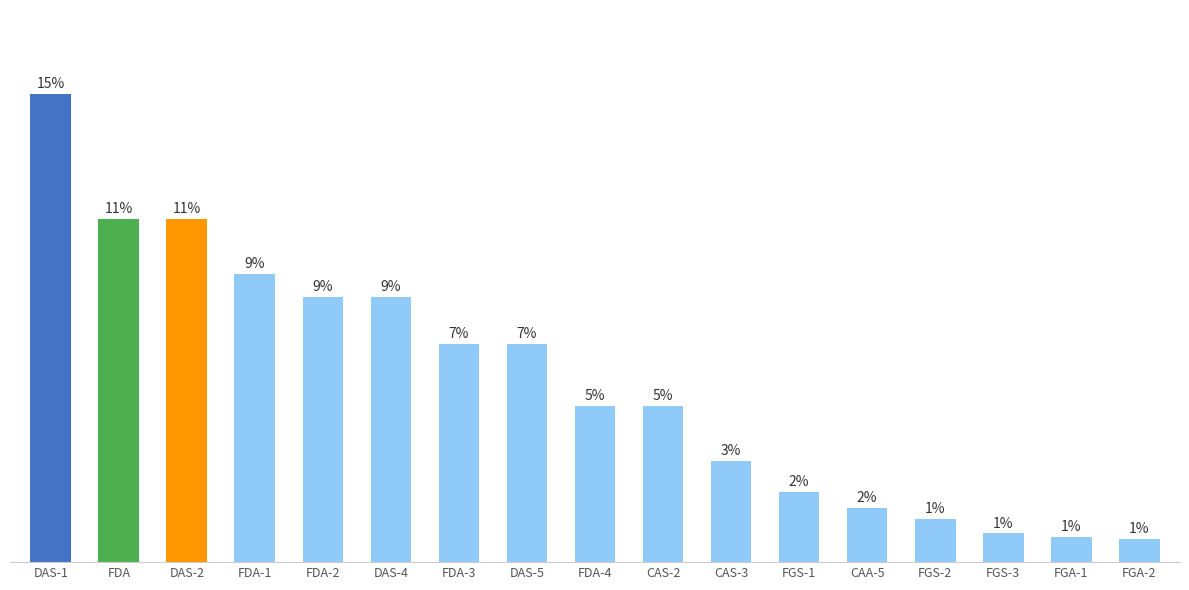

Does the chart contain any negative values?

No